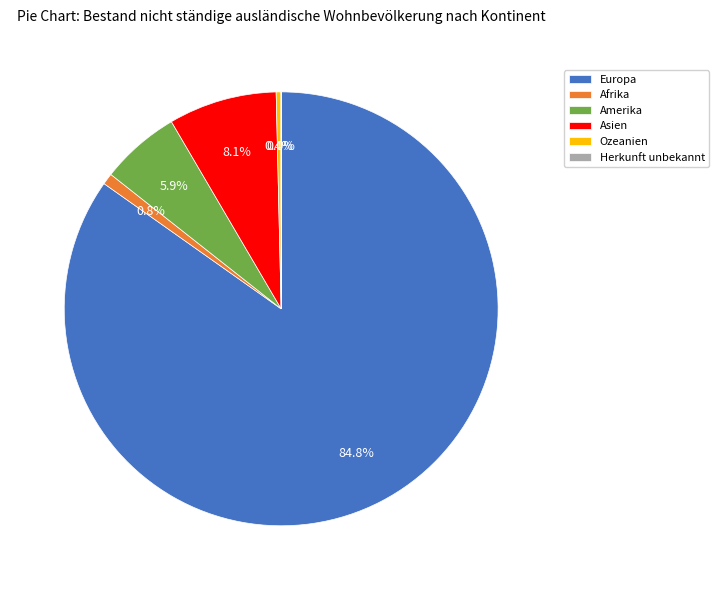

True or false: Afrika accounts for 1% of the total.

True